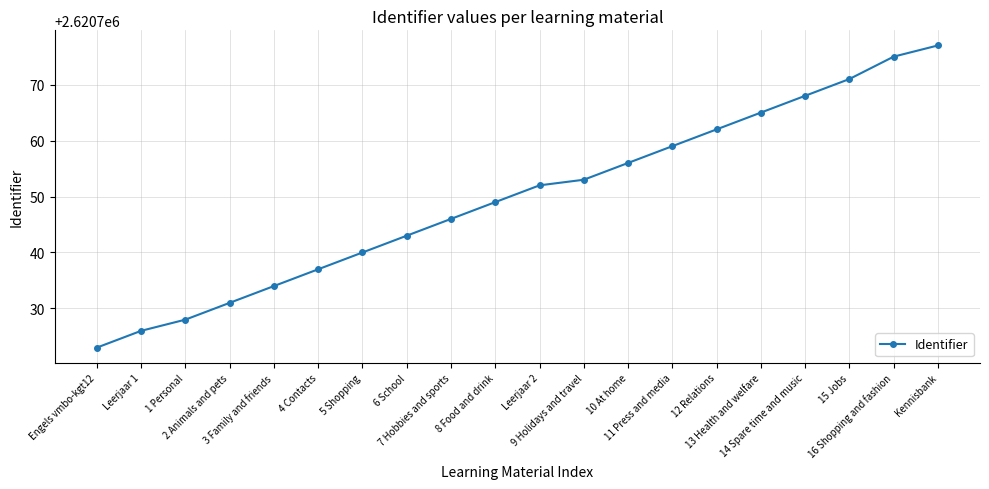

Is this an area chart (filled region under the line)?

No